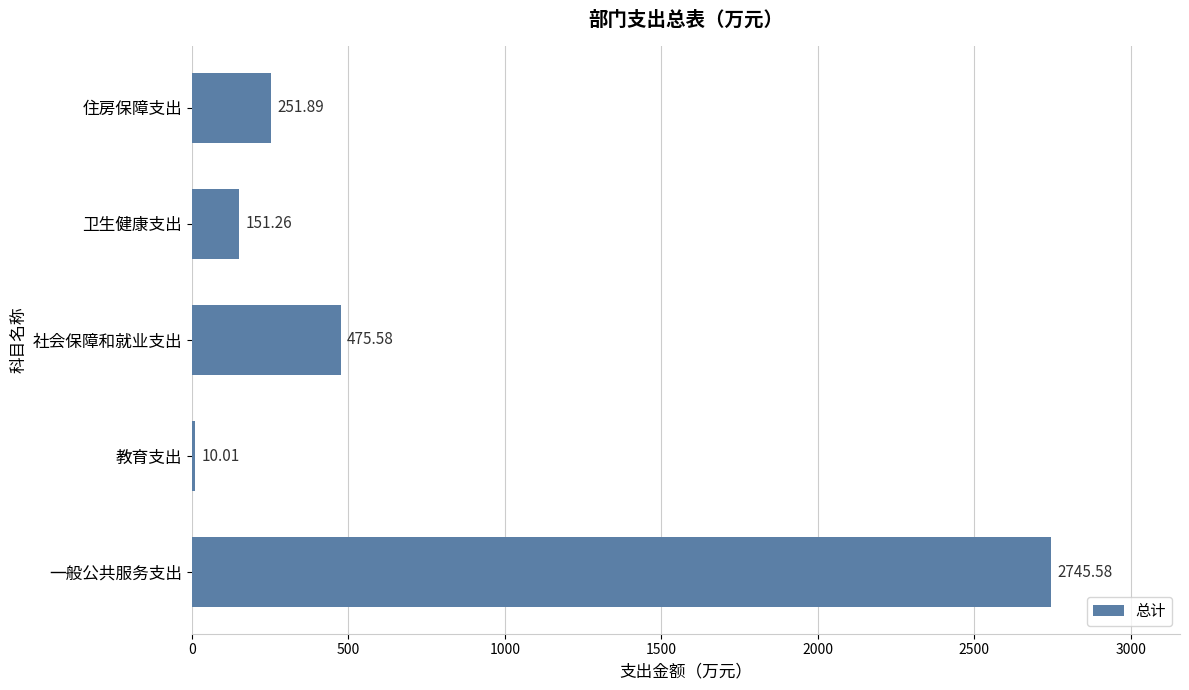

What is the difference between the maximum and minimum values?

2735.6